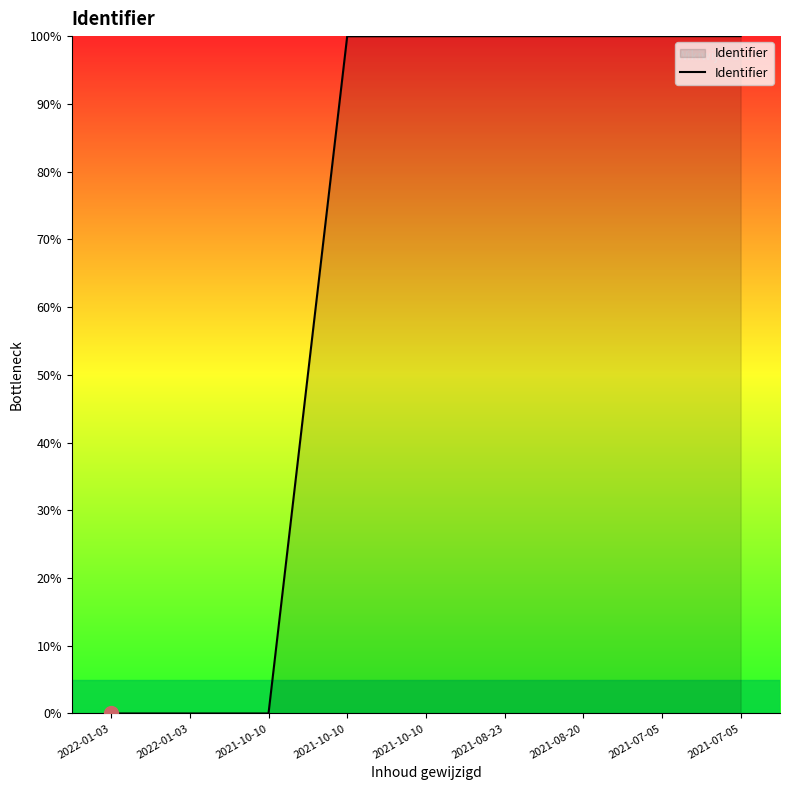

Is it true that the value at 2021-08-20 is 149.8?

False